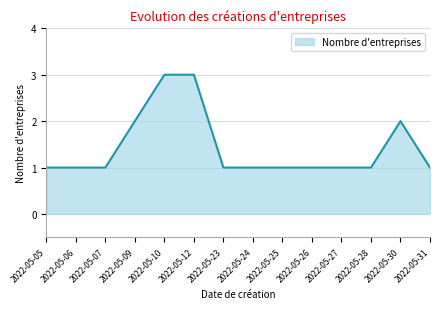

What is the average value?

1